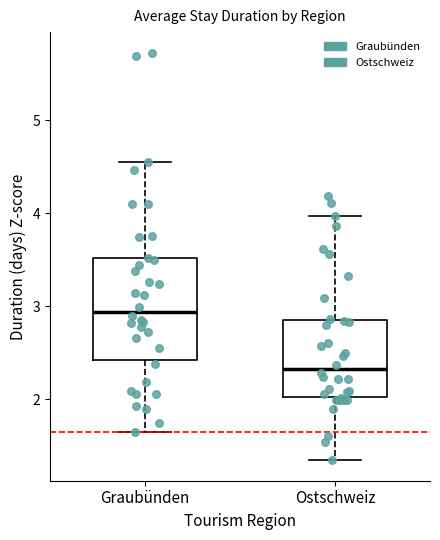

Reading left to right, read every box against the y-axis: the position of its median line, the range the box covers, and the ends of its whiskers. The values are not printed on the chart, so give them approximately, as read against the axis.

Graubünden: median 2.9, box 2.4 to 3.5, whiskers 1.7 to 4.6
Ostschweiz: median 2.3, box 2.0 to 2.9, whiskers 1.3 to 4.0